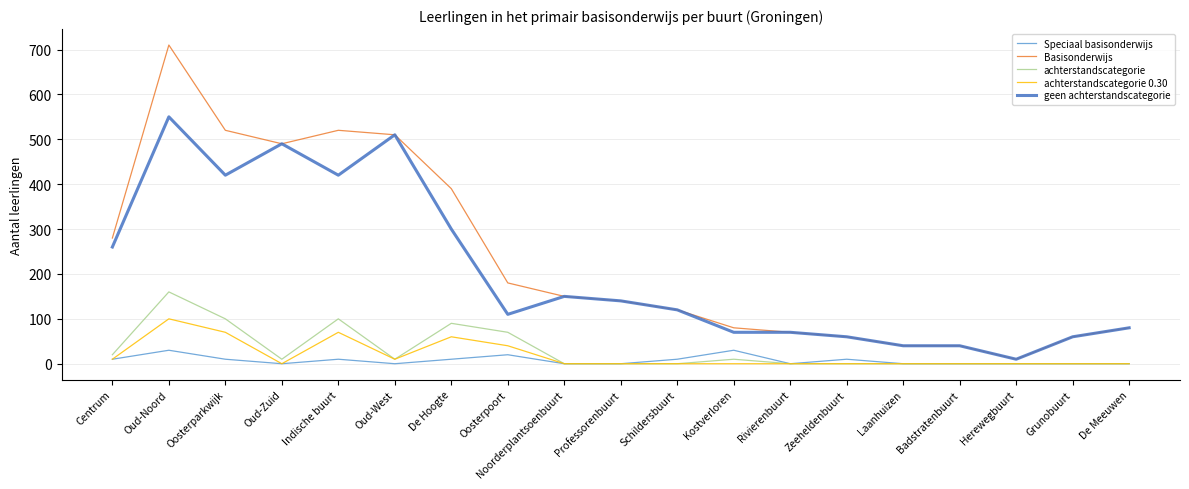

Which series changed the most between Oud-Noord and Oud-West?

Basisonderwijs